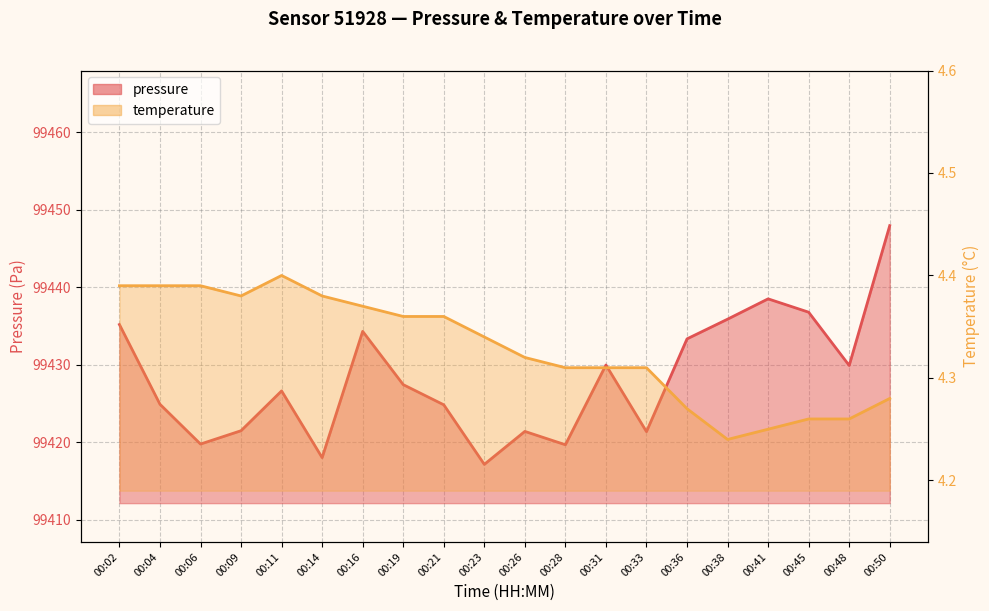

Which series changed the most between 00:02 and 00:26?

pressure